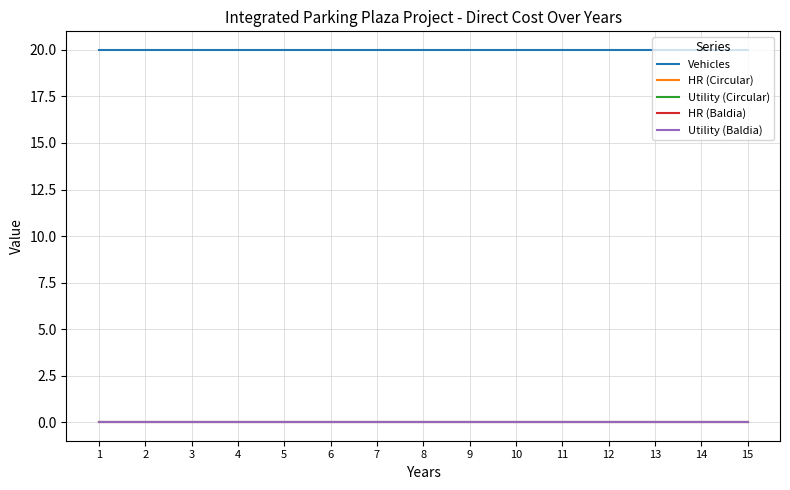

What is the sum of the Vehicles values at 3 and 10?

40